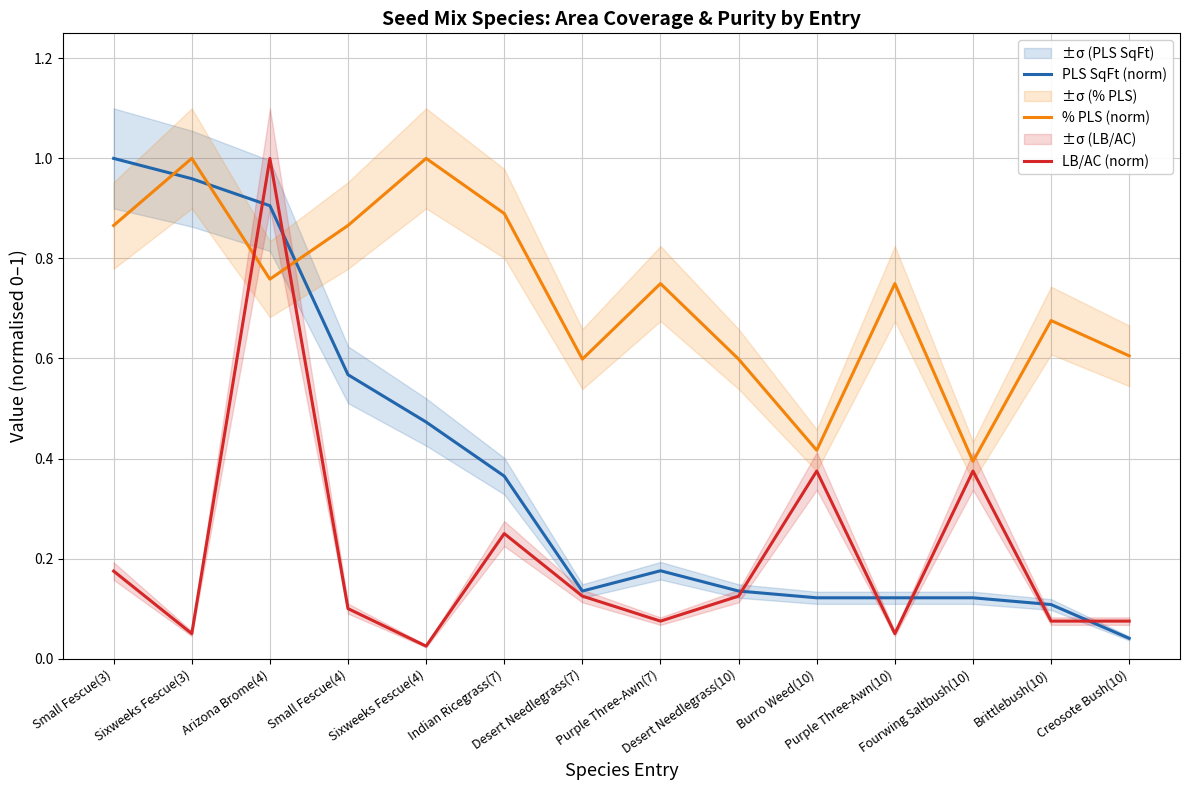

Reading left to right, extract all data points from this chart.

PLS SqFt (norm): Small Fescue(3)=1.0	Sixweeks Fescue(3)=1.0	Arizona Brome(4)=0.9	Small Fescue(4)=0.6	Sixweeks Fescue(4)=0.5	Indian Ricegrass(7)=0.4	Desert Needlegrass(7)=0.1	Purple Three-Awn(7)=0.2	Desert Needlegrass(10)=0.1	Burro Weed(10)=0.1	Purple Three-Awn(10)=0.1	Fourwing Saltbush(10)=0.1	Brittlebush(10)=0.1	Creosote Bush(10)=0.0
% PLS (norm): Small Fescue(3)=0.9	Sixweeks Fescue(3)=1.0	Arizona Brome(4)=0.8	Small Fescue(4)=0.9	Sixweeks Fescue(4)=1.0	Indian Ricegrass(7)=0.9	Desert Needlegrass(7)=0.6	Purple Three-Awn(7)=0.7	Desert Needlegrass(10)=0.6	Burro Weed(10)=0.4	Purple Three-Awn(10)=0.7	Fourwing Saltbush(10)=0.4	Brittlebush(10)=0.7	Creosote Bush(10)=0.6
LB/AC (norm): Small Fescue(3)=0.2	Sixweeks Fescue(3)=0.1	Arizona Brome(4)=1.0	Small Fescue(4)=0.1	Sixweeks Fescue(4)=0.0	Indian Ricegrass(7)=0.2	Desert Needlegrass(7)=0.1	Purple Three-Awn(7)=0.1	Desert Needlegrass(10)=0.1	Burro Weed(10)=0.4	Purple Three-Awn(10)=0.1	Fourwing Saltbush(10)=0.4	Brittlebush(10)=0.1	Creosote Bush(10)=0.1